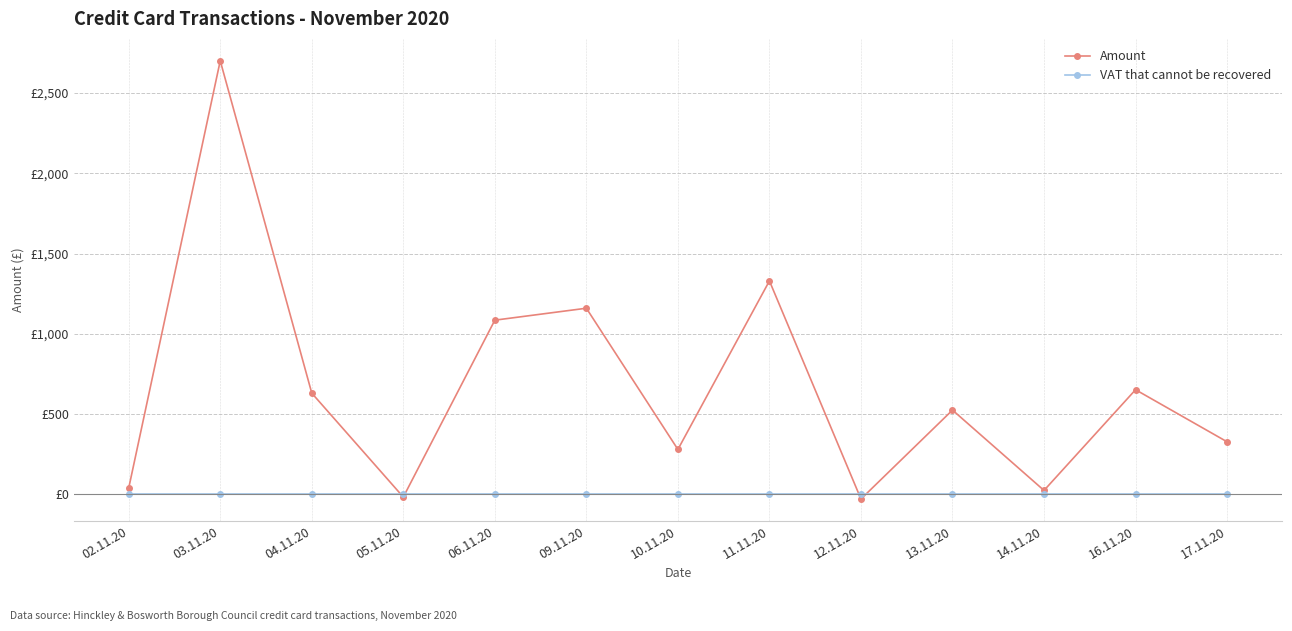

Is this an area chart (filled region under the line)?

No